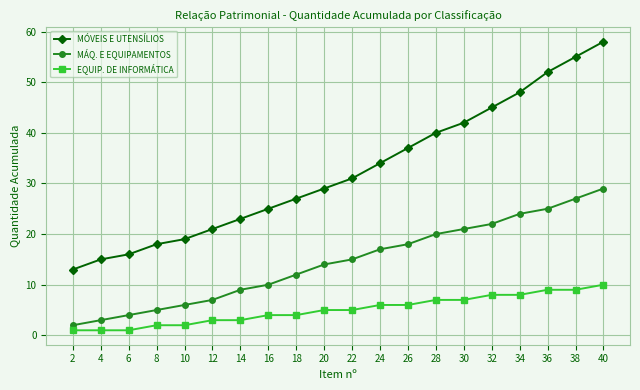

What is the lowest value of the MÓVEIS E UTENSÍLIOS series?

13